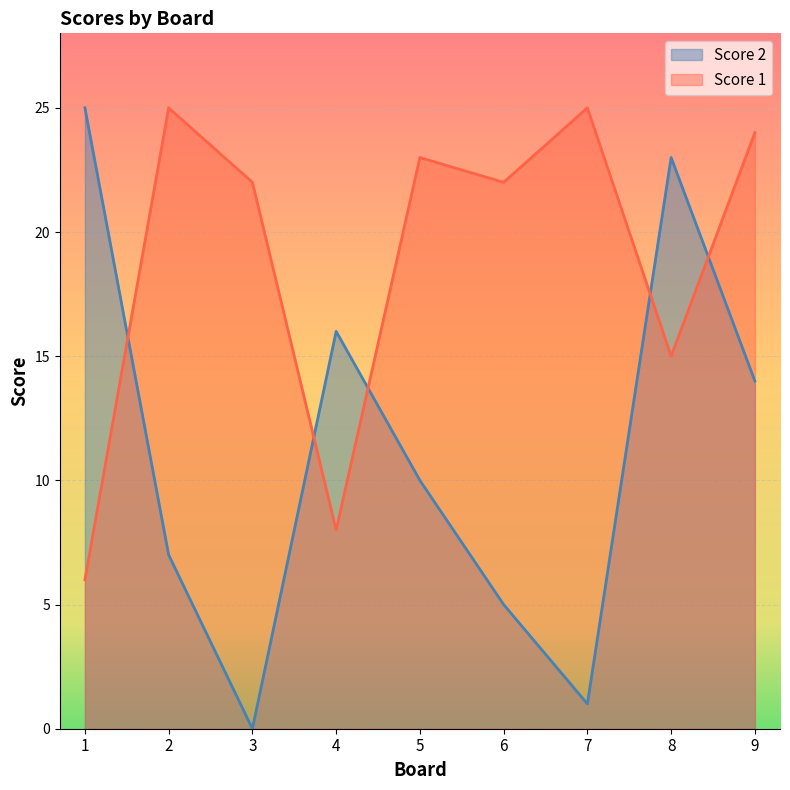

The Score 2 series shows 3 at 2. True or false?

False